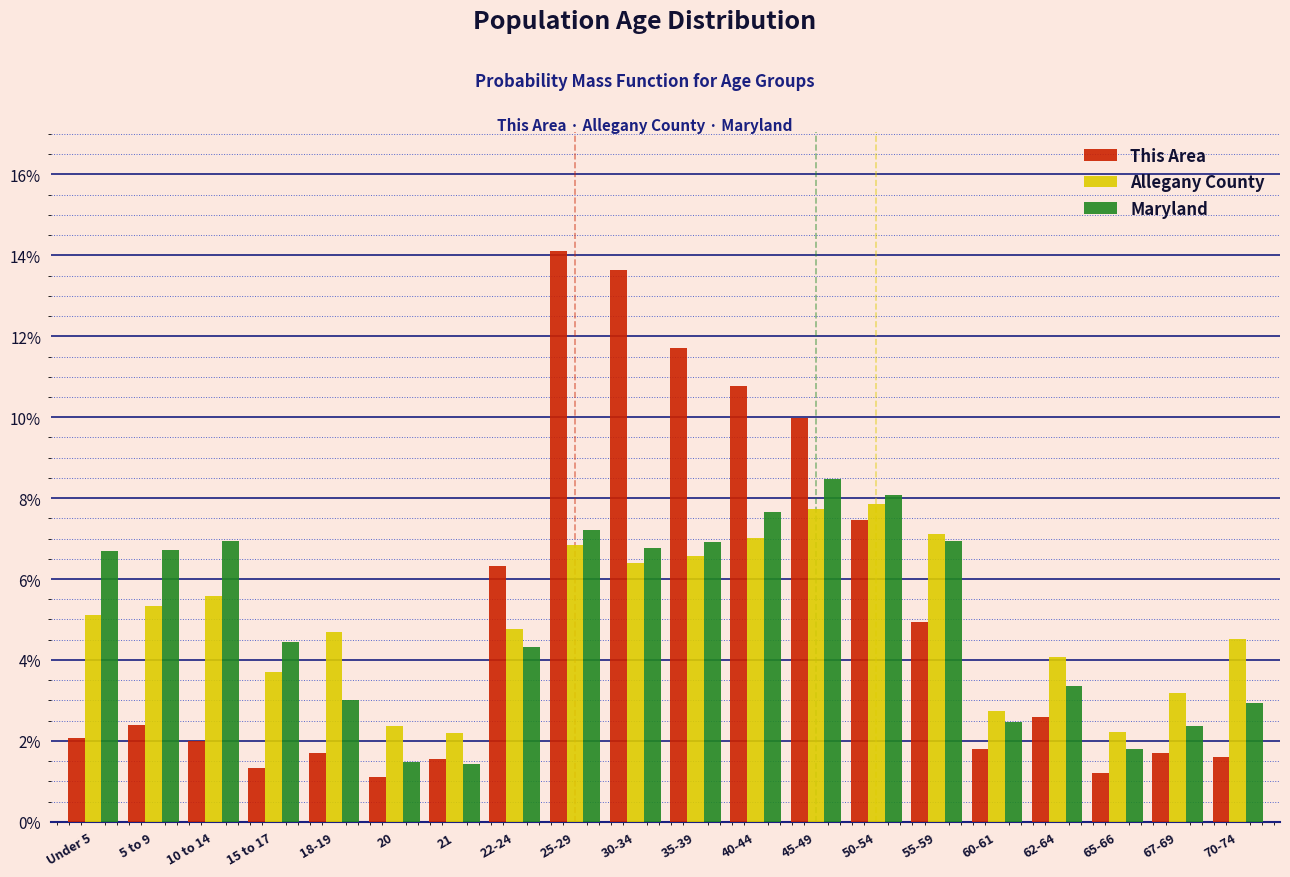

What is the sum of the Allegany County values at 55-59 and 65-66?

9.3